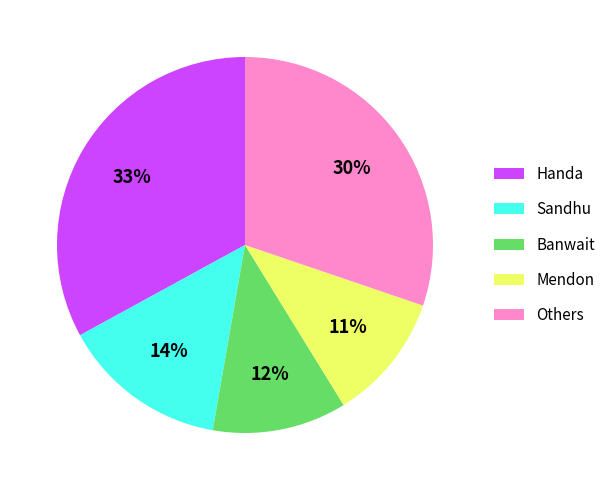

Which category has the smallest portion of the pie?

Mendon